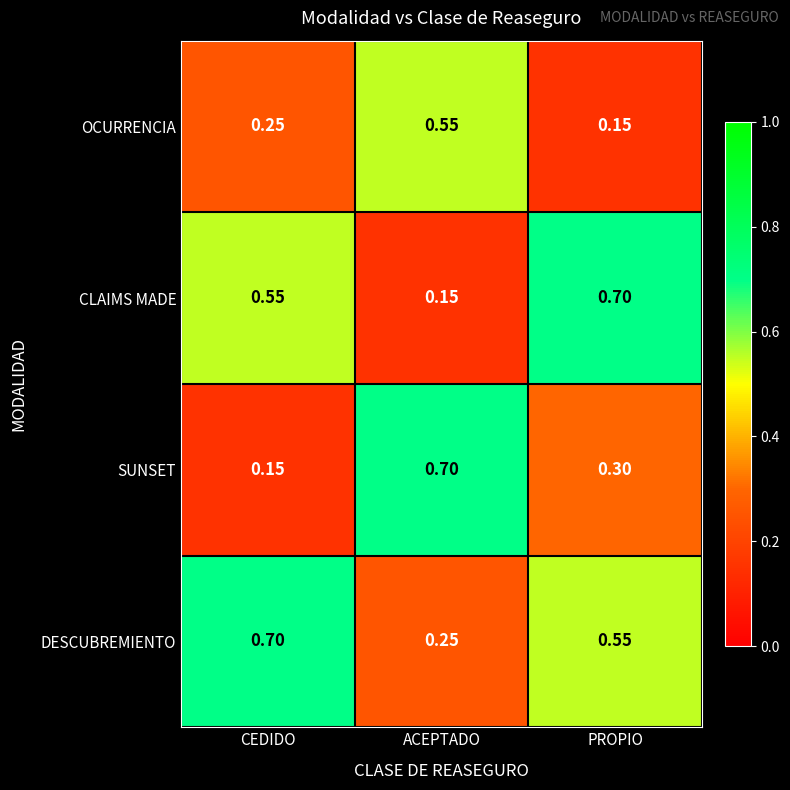

At which label is SUNSET closest to 0?

CEDIDO